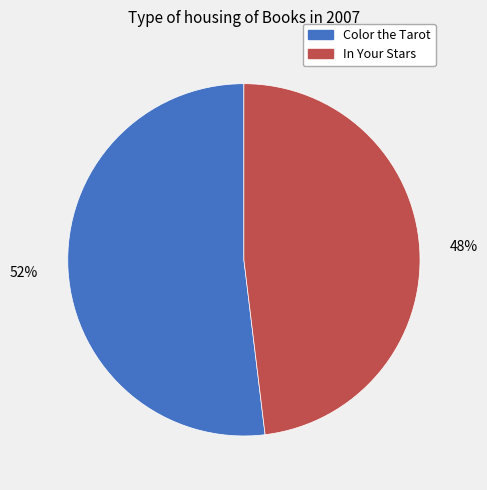

What is the largest slice in the pie chart?

Color the Tarot